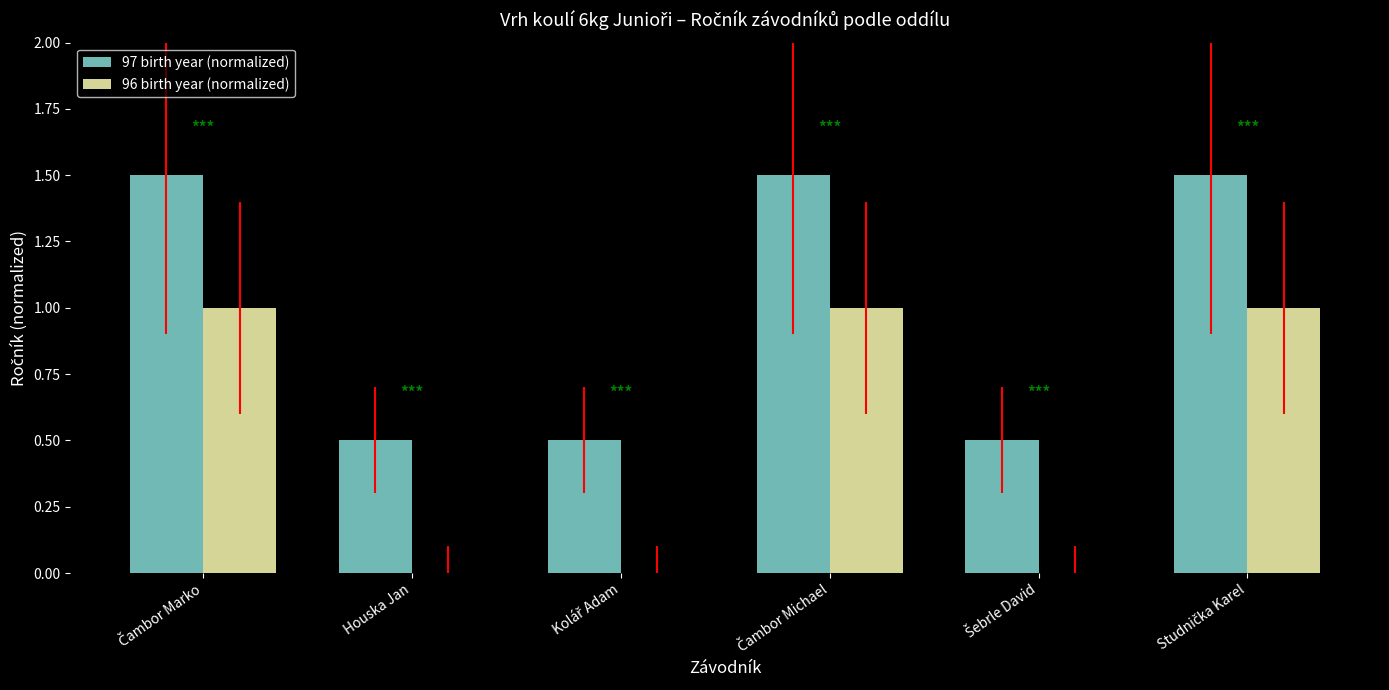

How many groups of bars are there?

6